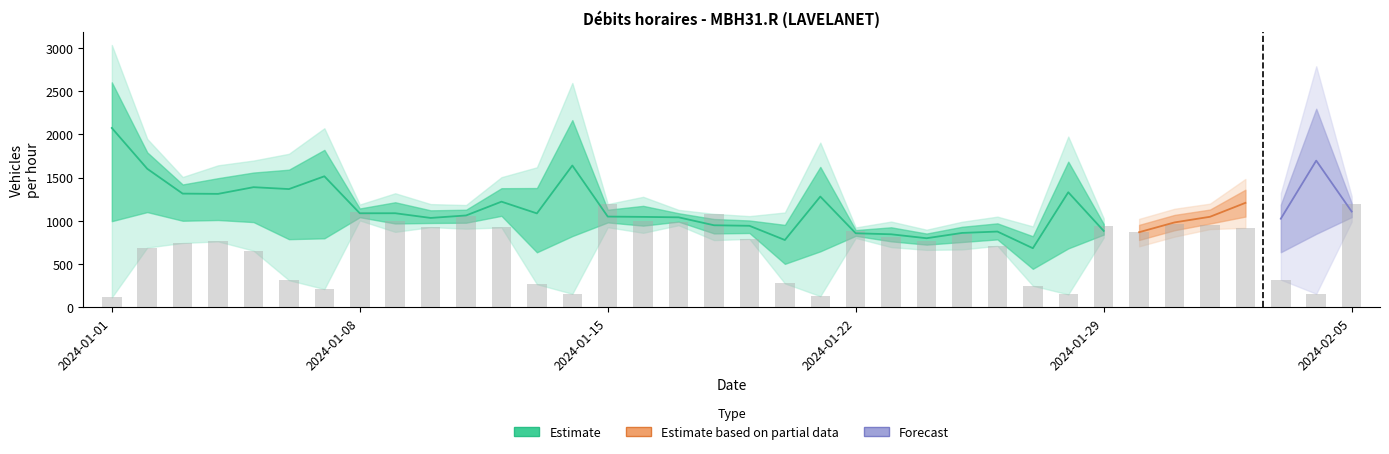

What is the sum of all 18-19h values?

45832